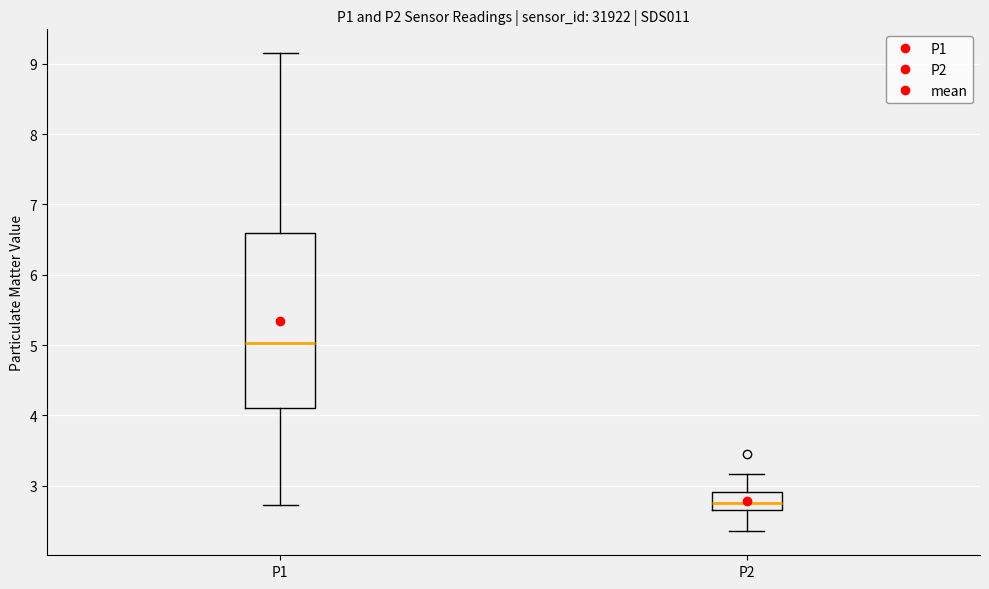

Reading left to right, read every box against the y-axis: the position of its median line, the range the box covers, and the ends of its whiskers. The values are not printed on the chart, so give them approximately, as read against the axis.

P1: median 5.0, box 4.1 to 6.6, whiskers 2.7 to 9.2
P2: median 2.8, box 2.7 to 2.9, whiskers 2.4 to 3.2